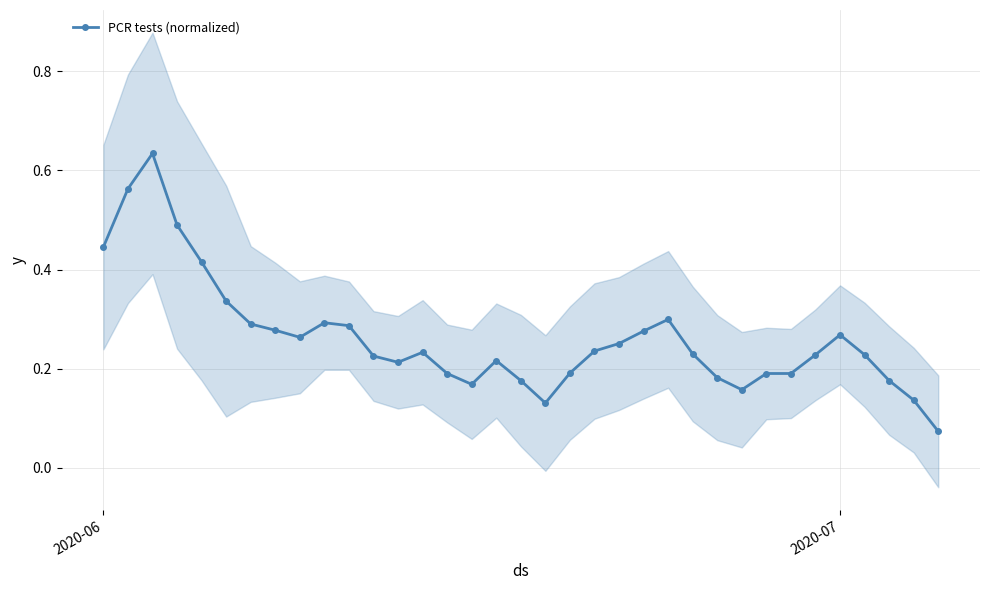

The value at 25 is 0.2. True or false?

False